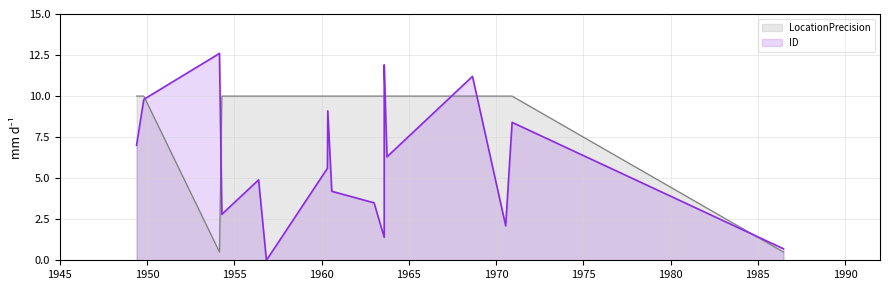

How many times do LocationPrecision and ID cross each other?

7